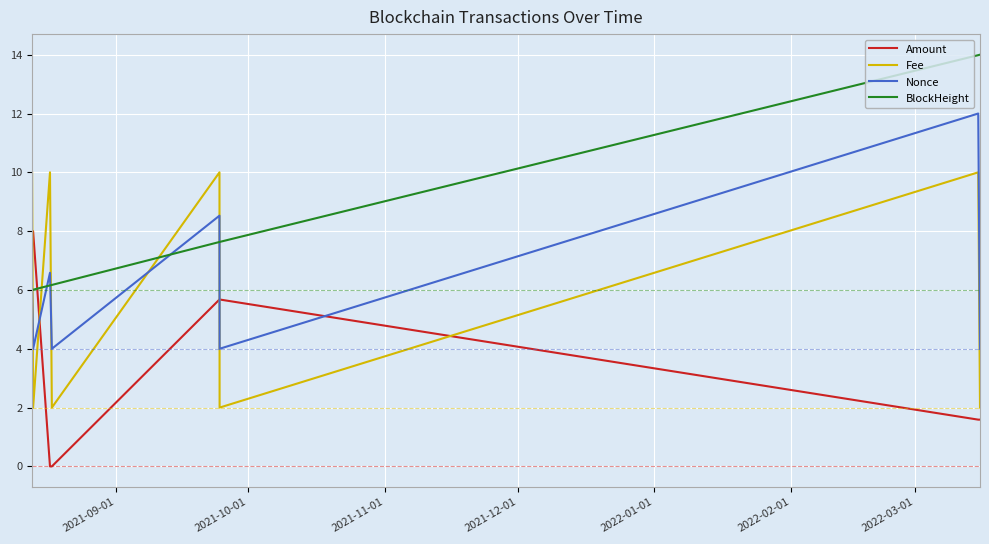

True or false: BlockHeight and Amount cross at least once.

True